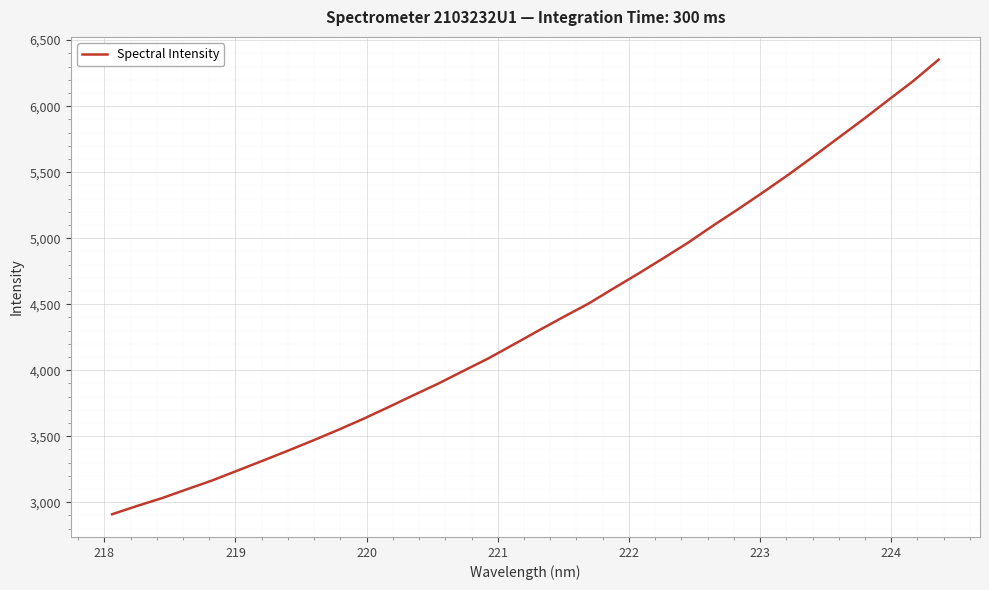

Reading right to left, extract all data points from this chart.

6352.5	6193.0	6048.4	5902.1	5761.1	5619.9	5481.9	5350.1	5221.7	5097.4	4968.1	4848.7	4732.0	4618.9	4503.6	4402.8	4299.1	4193.2	4088.7	3993.7	3897.8	3809.0	3718.5	3630.1	3547.0	3467.0	3389.8	3314.3	3240.0	3166.0	3099.4	3032.2	2972.3	2909.4